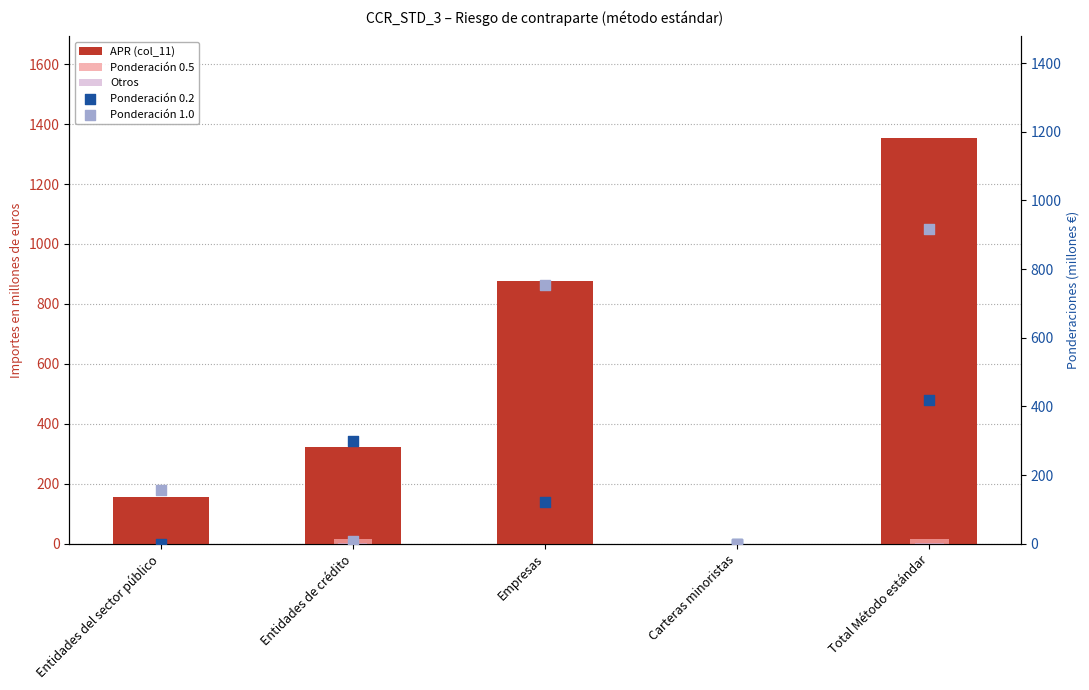

Which series has the largest Y range (max minus min)?

APR (col_11)